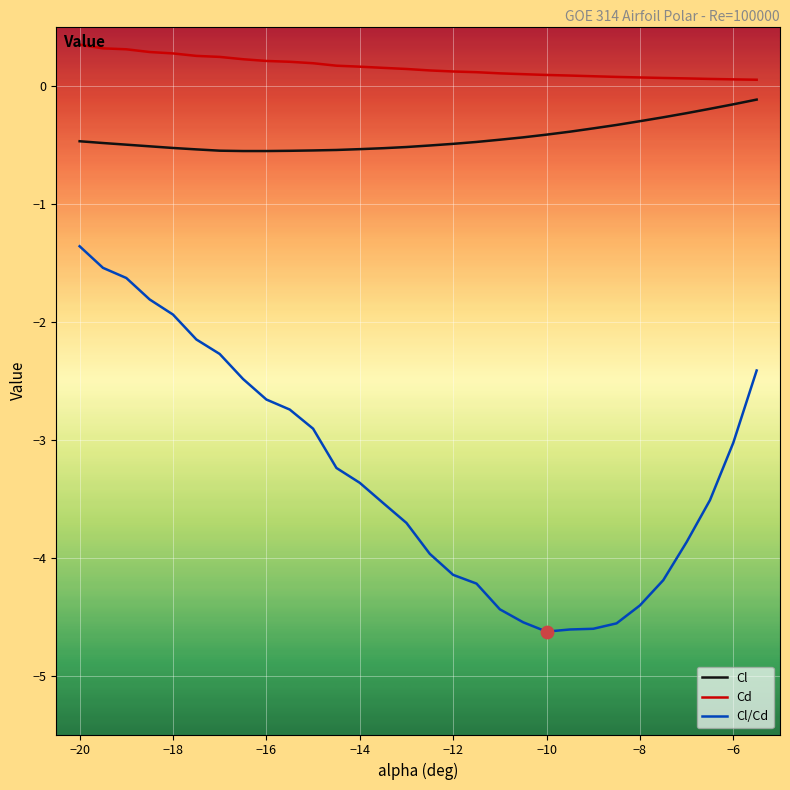

Which series has the largest total across all categories?

Cd